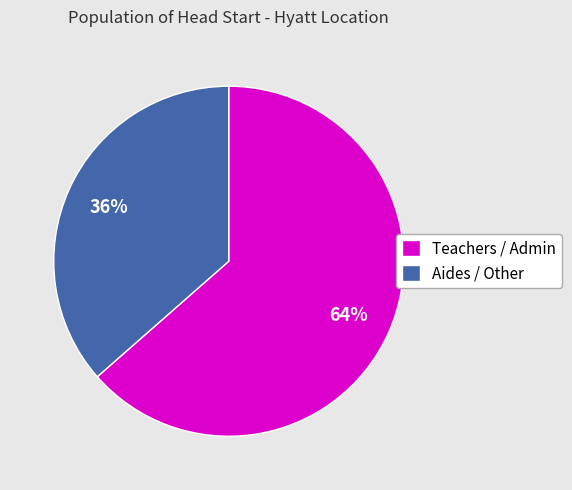

Which slice is the smallest?

Aides / Other